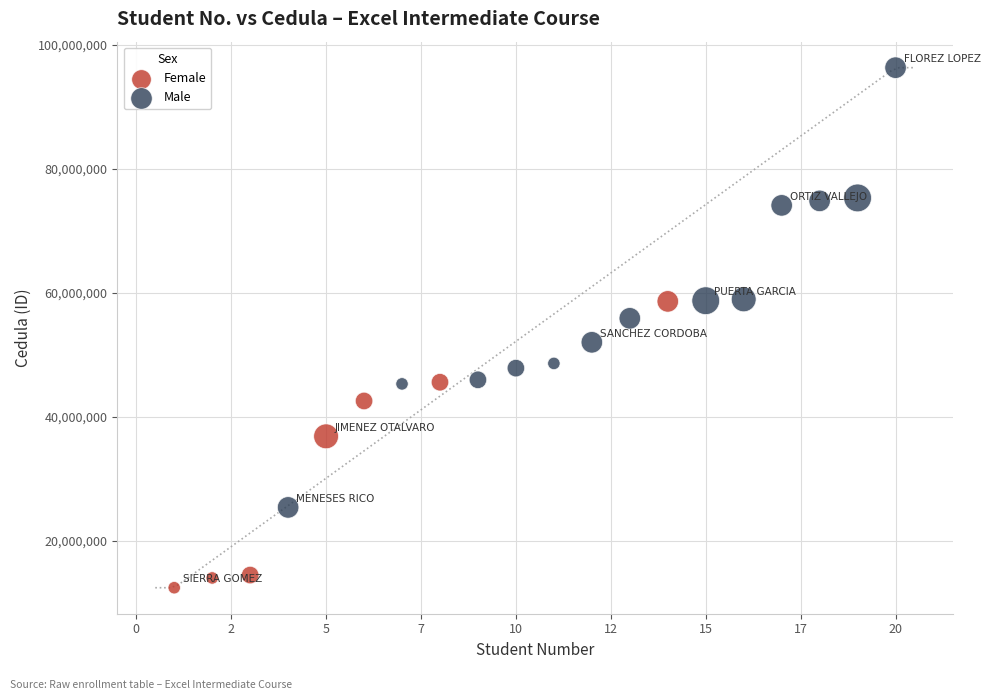

Which series reaches the maximum Y coordinate?

Male